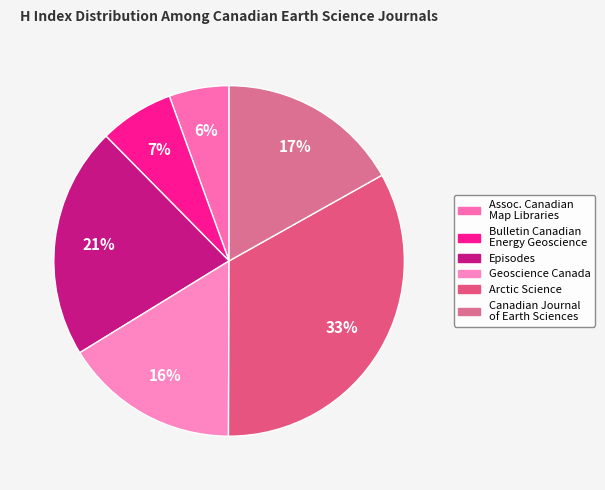

To the nearest percent, what is the average slice percentage?

17%